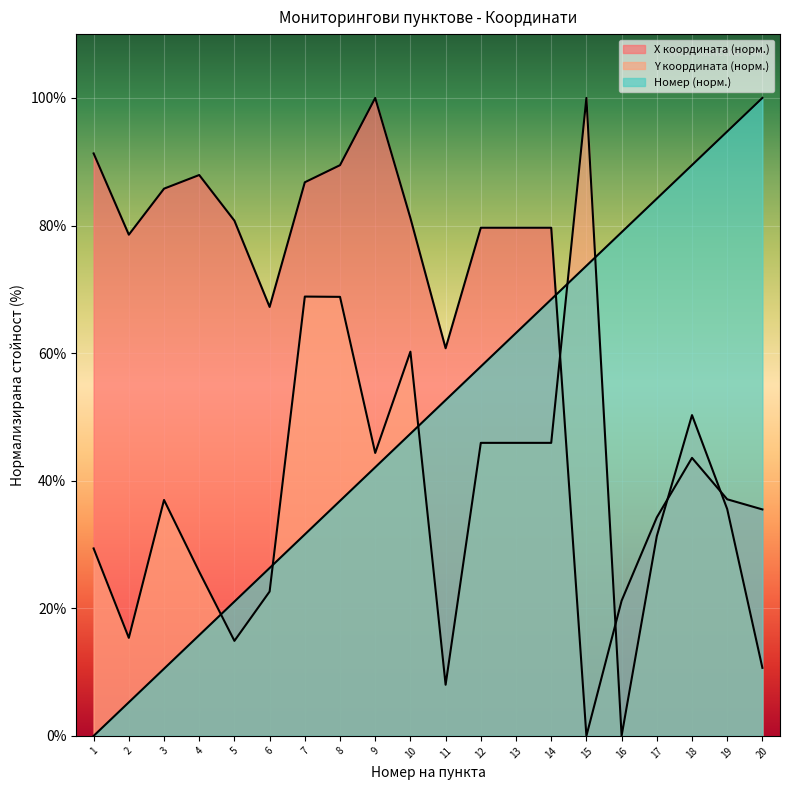

Reading right to left, what are all the values shown in this chart?

X координата: 35.5	37.1	43.6	34.2	21.2	0.0	79.7	79.7	79.7	60.8	81.2	100.0	89.5	86.8	67.2	80.8	87.9	85.8	78.6	91.3
Y координата: 10.7	35.6	50.3	31.3	0.0	100.0	45.9	45.9	45.9	8.0	60.2	44.3	68.8	68.9	22.6	14.9	25.7	37.0	15.4	29.4
Номер: 100.0	94.7	89.5	84.2	78.9	73.7	68.4	63.2	57.9	52.6	47.4	42.1	36.8	31.6	26.3	21.1	15.8	10.5	5.3	0.0